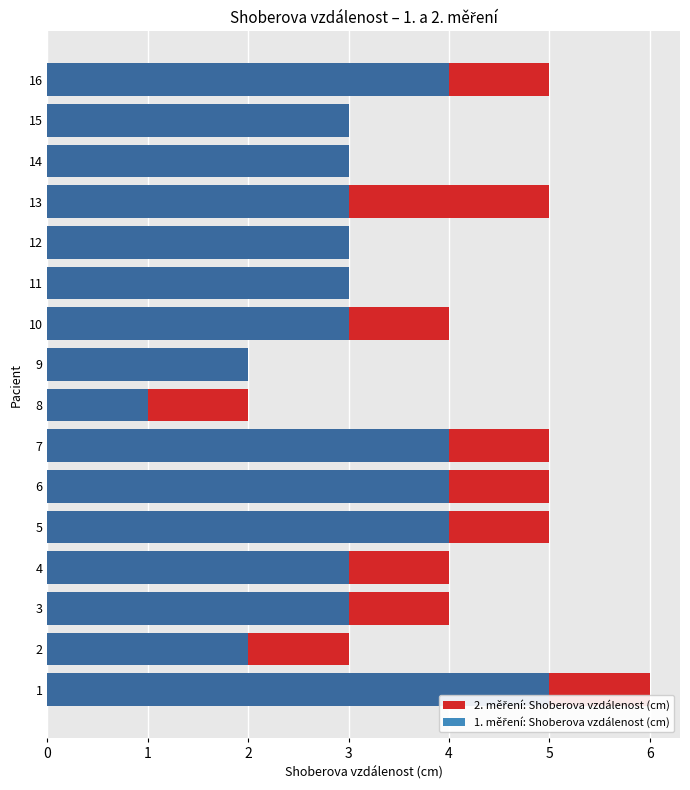

Reading left to right, transcribe all the data shown in this chart.

2. měření: Shoberova vzdálenost (cm): 6	3	4	4	5	5	5	2	2	4	3	3	5	3	3	5
1. měření: Shoberova vzdálenost (cm): 5	2	3	3	4	4	4	1	2	3	3	3	3	3	3	4